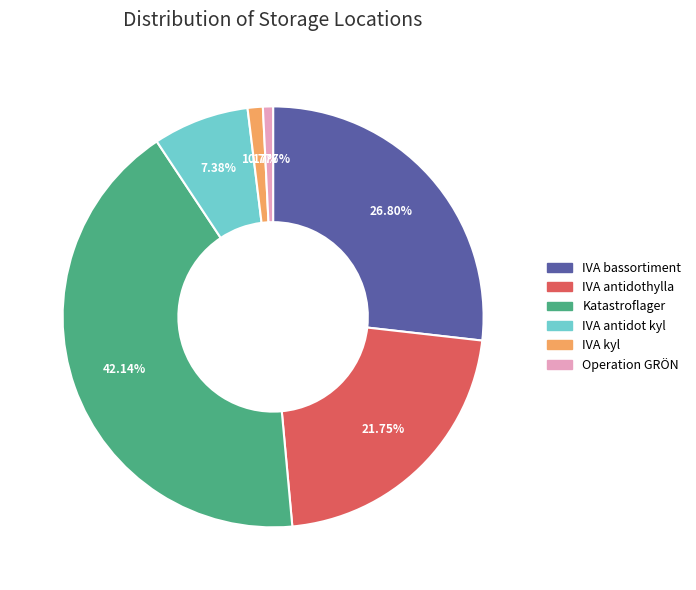

Between Operation GRÖN and IVA antidothylla, which is larger?

IVA antidothylla